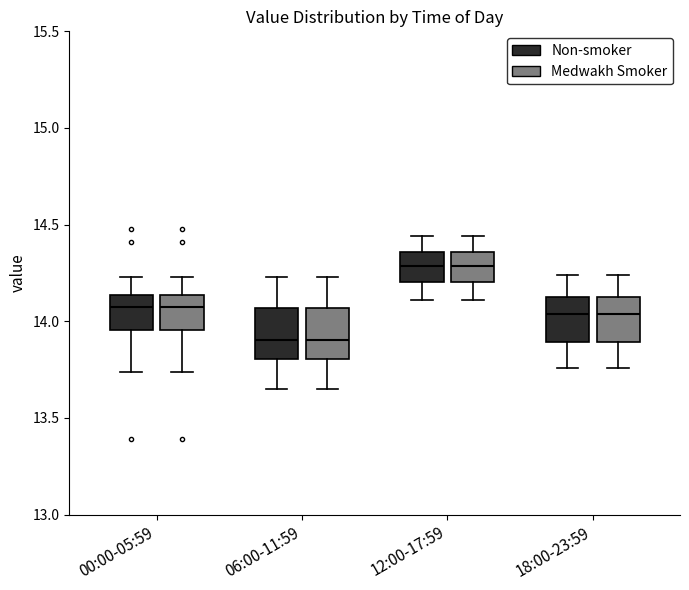

Reading left to right, read every box against the y-axis: the position of its median line, the range the box covers, and the ends of its whiskers. The values are not printed on the chart, so give them approximately, as read against the axis.

00:00-05:59 (Non-smoker): median 14.10, box 13.95 to 14.15, whiskers 13.75 to 14.25
00:00-05:59 (Medwakh Smoker): median 14.10, box 13.95 to 14.15, whiskers 13.75 to 14.25
06:00-11:59 (Non-smoker): median 13.90, box 13.80 to 14.05, whiskers 13.65 to 14.25
06:00-11:59 (Medwakh Smoker): median 13.90, box 13.80 to 14.05, whiskers 13.65 to 14.25
12:00-17:59 (Non-smoker): median 14.30, box 14.20 to 14.35, whiskers 14.10 to 14.45
12:00-17:59 (Medwakh Smoker): median 14.30, box 14.20 to 14.35, whiskers 14.10 to 14.45
18:00-23:59 (Non-smoker): median 14.05, box 13.90 to 14.15, whiskers 13.75 to 14.25
18:00-23:59 (Medwakh Smoker): median 14.05, box 13.90 to 14.15, whiskers 13.75 to 14.25